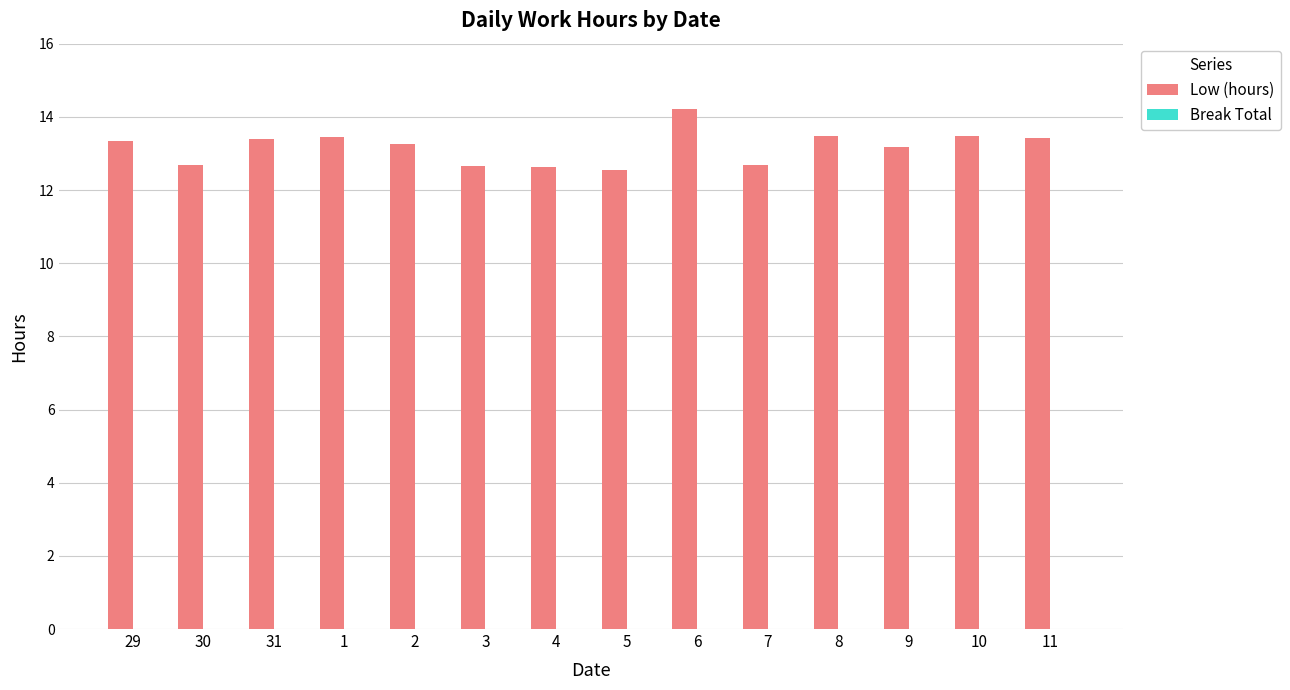

Where does the data first go above 13?

29